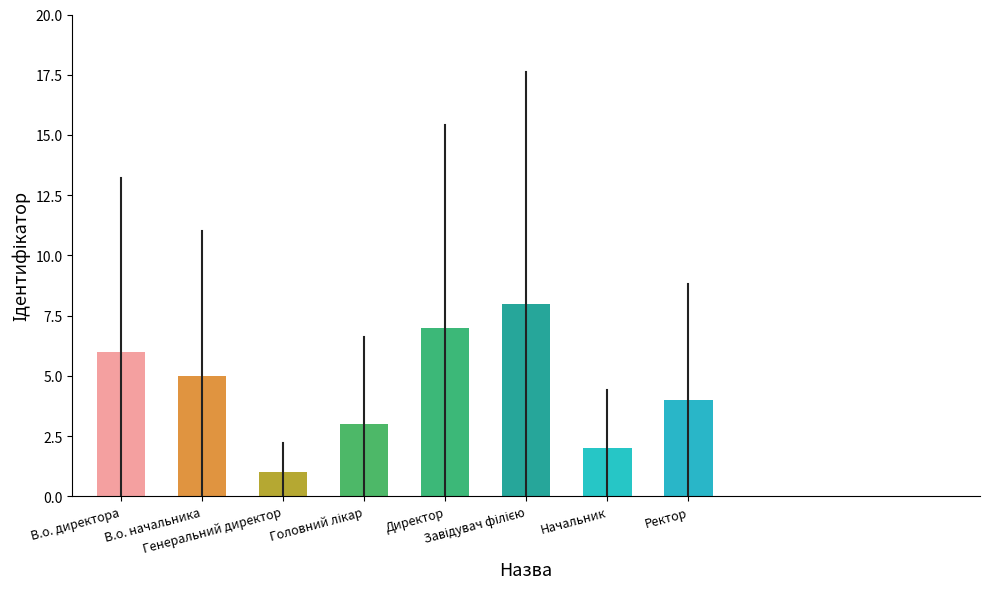

What is the label of the 4th bar from the right?

Директор